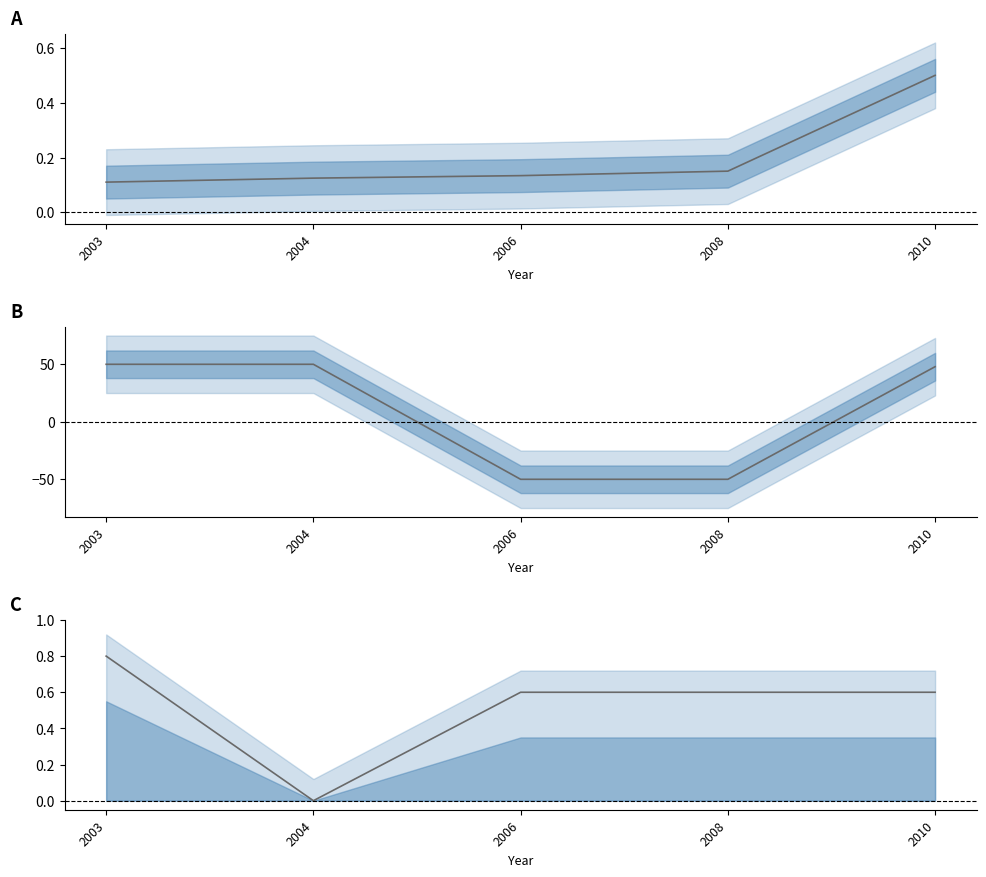

Where does the pages series first go above 47?

2003